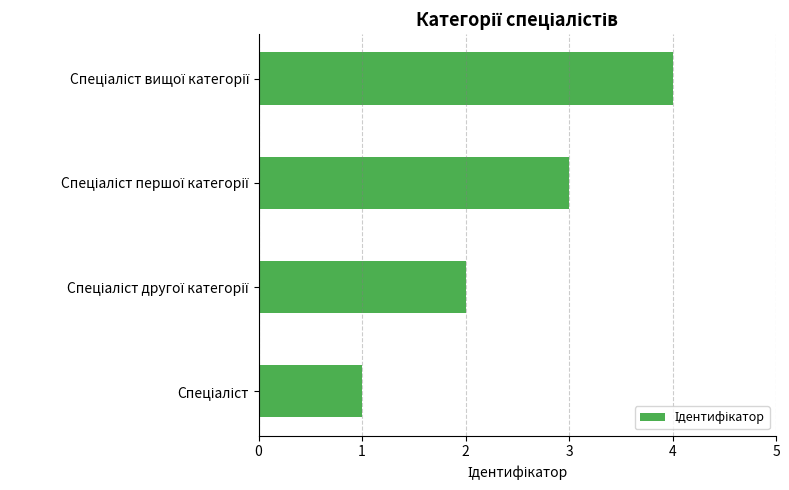

What is the maximum value shown in the chart?

4